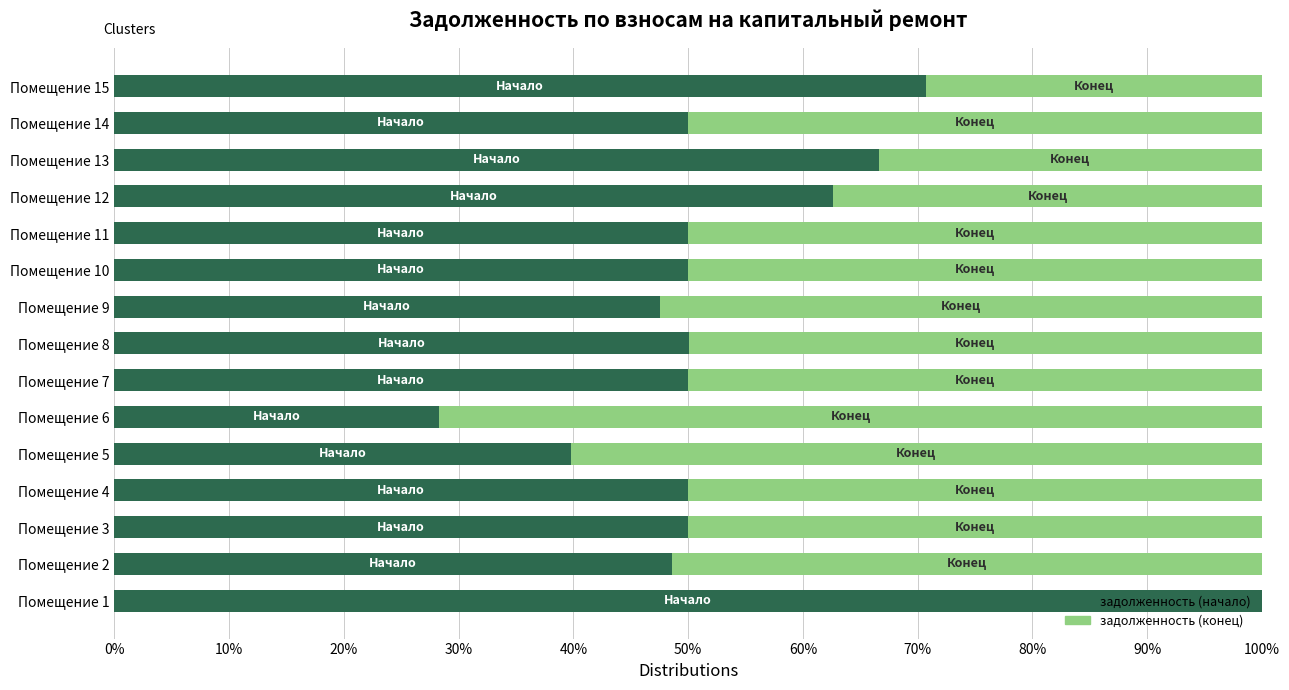

What is the highest value of the задолженность (начало) series?

100.0